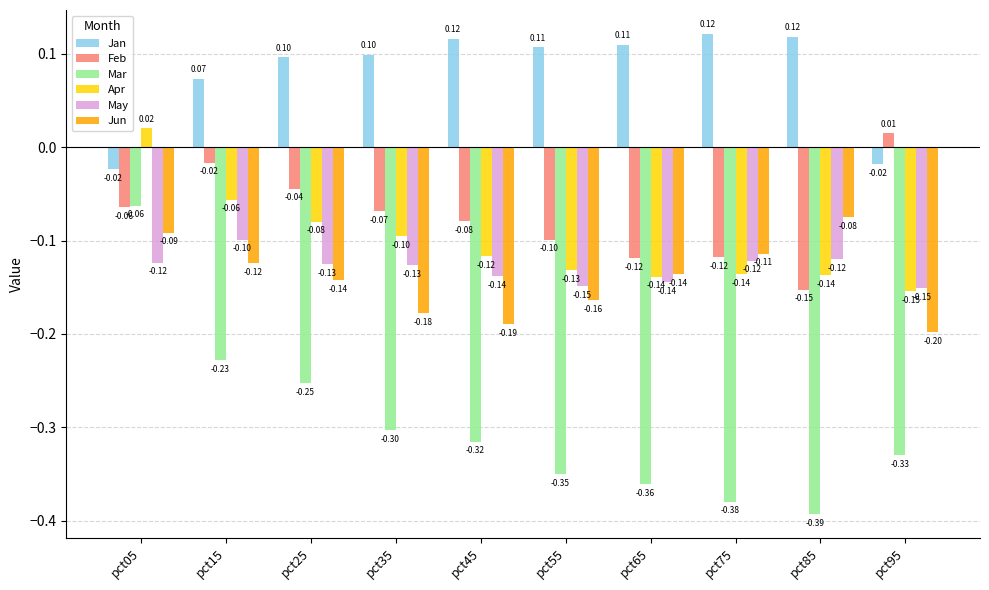

The value of May at pct65 is -0.2. True or false?

False